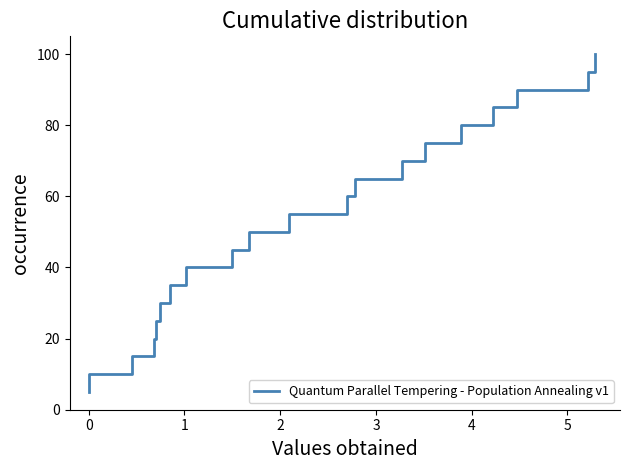

What is the average value?

52.5